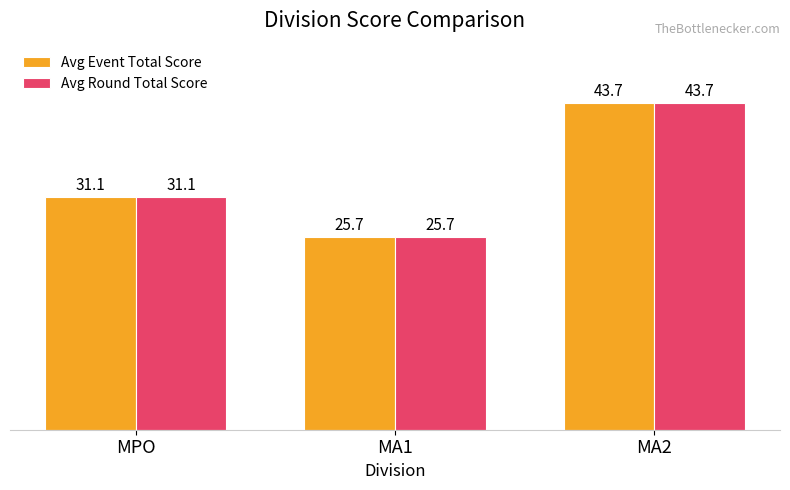

Reading left to right, what are all the values shown in this chart?

Avg Event Total Score: 31.1	25.7	43.7
Avg Round Total Score: 31.1	25.7	43.7